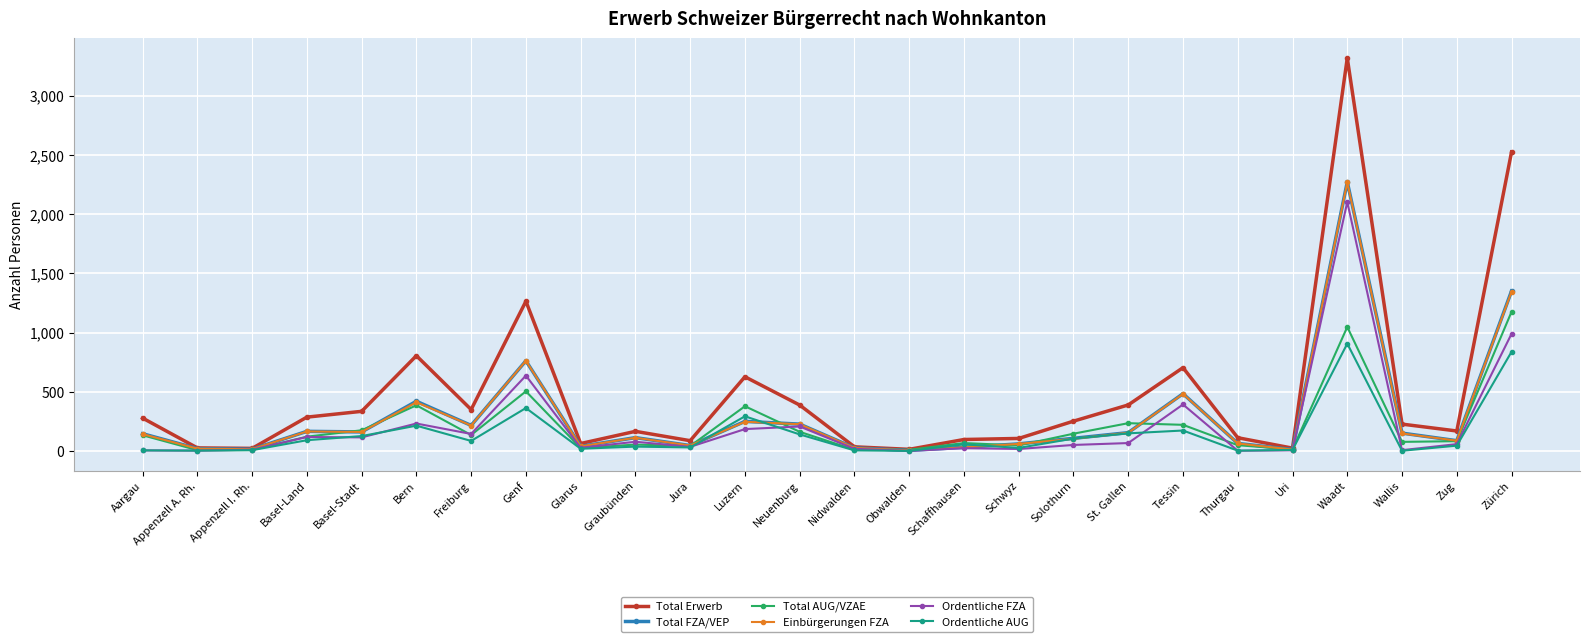

Which series has the widest spread of values?

Total Erwerb